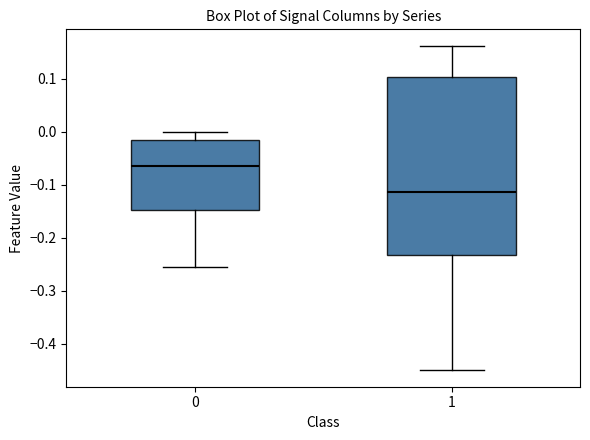

Comparing the boxes themselves (not the whiskers), which one is the tallest?

1